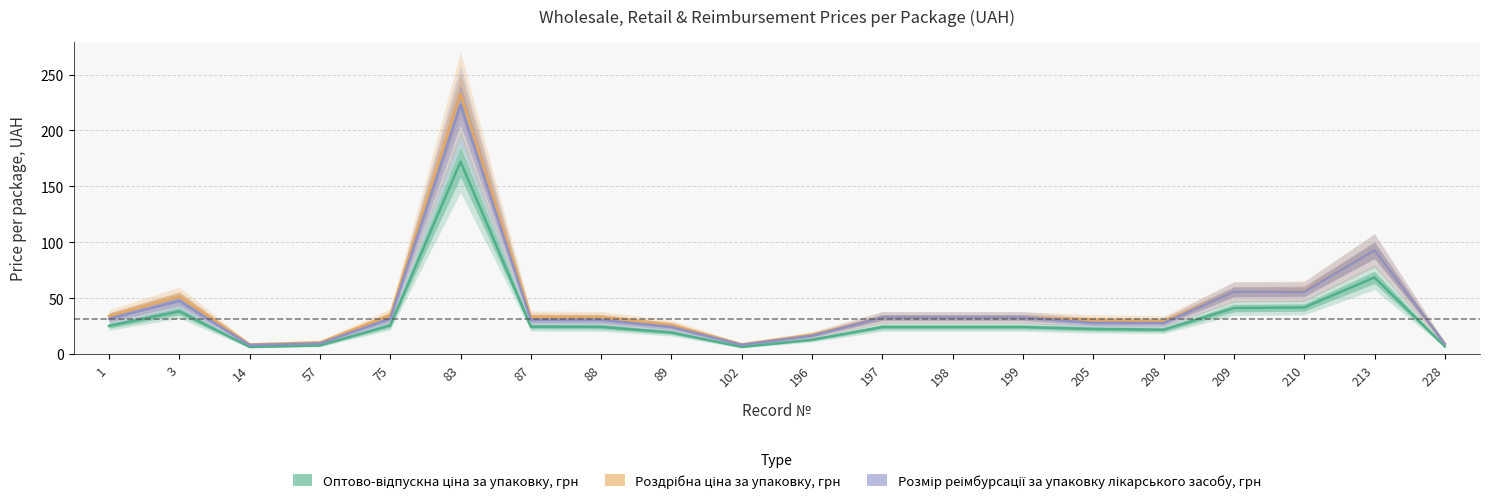

List the series in order of their overall mean, highest first.

Роздрібна ціна за упаковку, грн, Розмір реімбурсації за упаковку лікарського засобу, грн, Оптово-відпускна ціна за упаковку, грн